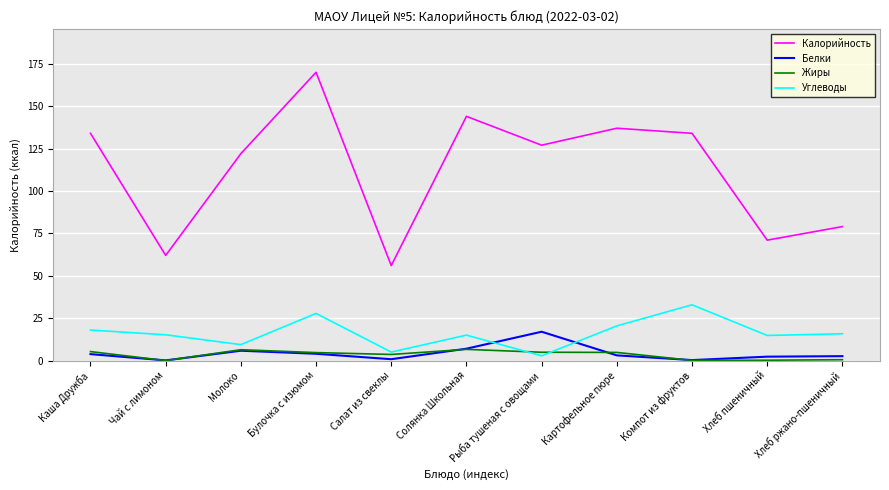

True or false: Белки and Калорийность cross at least once.

False